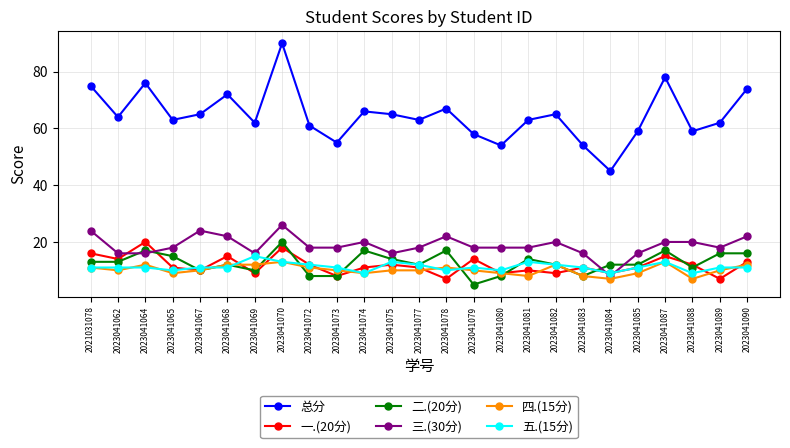

What is the average value of the 三.(30分) series?

19